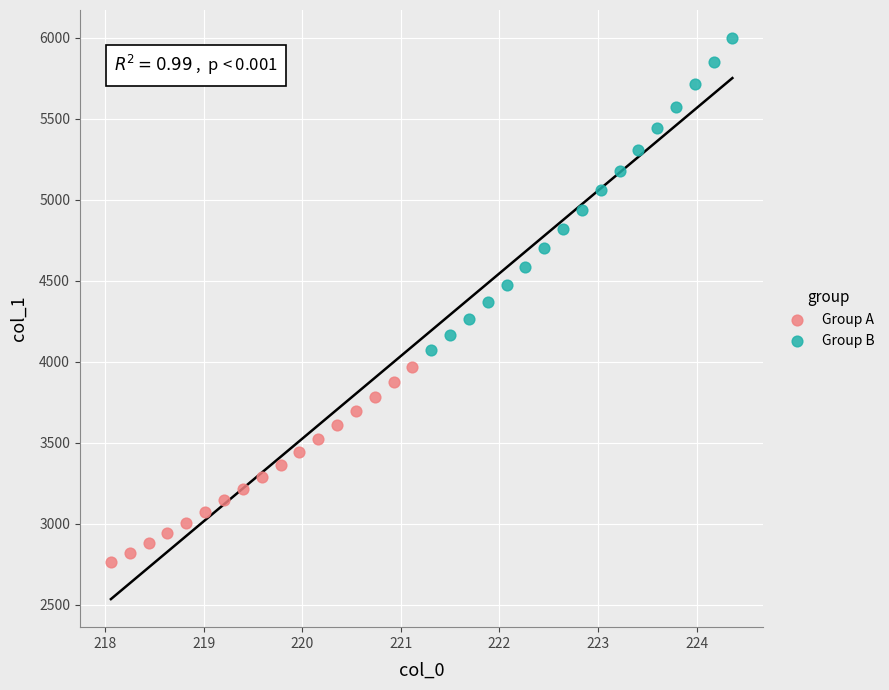

Which series contains the highest Y value?

Group B